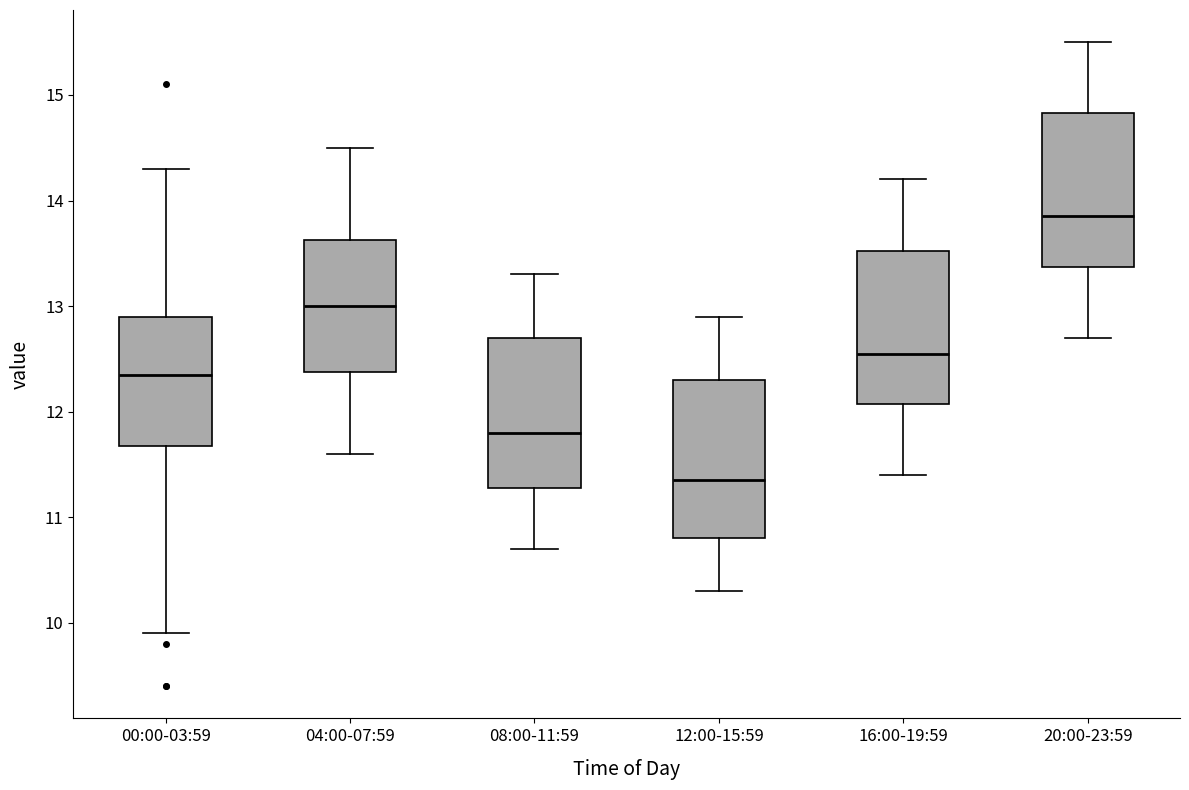

Where is the upper edge of the box for 16:00-19:59 on the y-axis? The values are not printed on the chart, so give them approximately, as read against the axis.

13.5